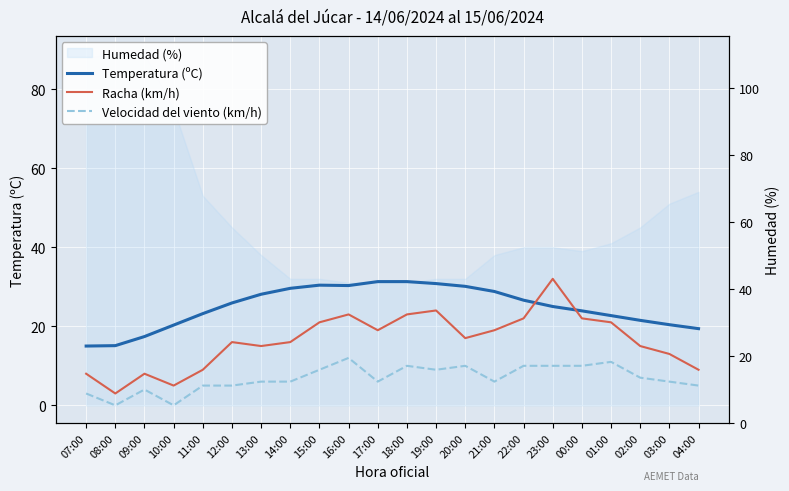

Is this an area chart (filled region under the line)?

No